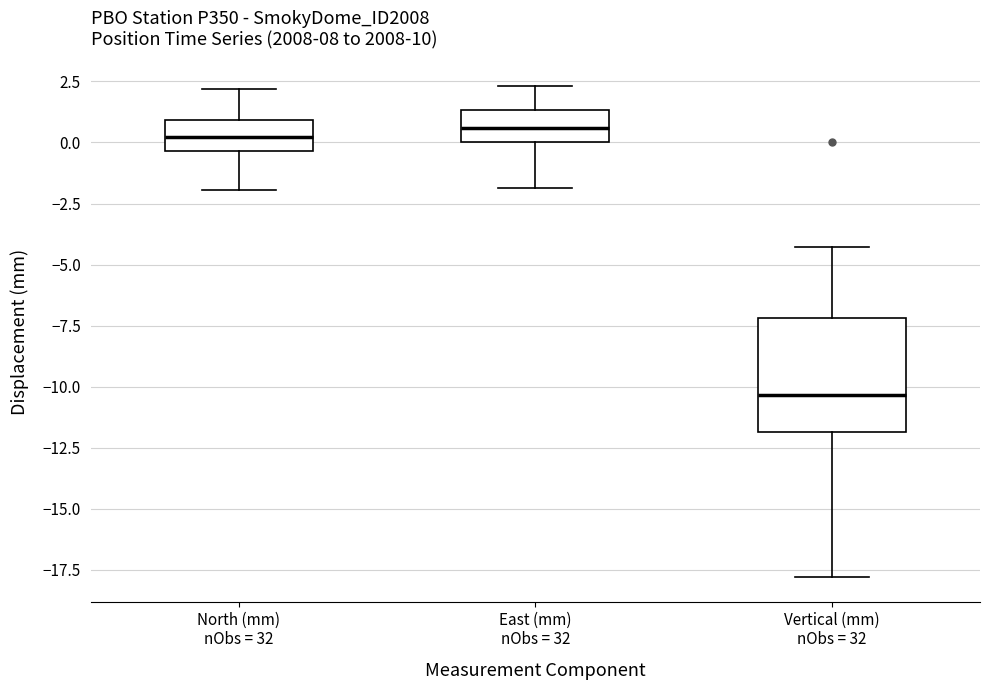

Reading left to right, transcribe this box plot: for each box, give where its median line is, the range the box spans, and where its two whiskers end, as read against the y-axis. The values are not printed on the chart, so give them approximately, as read against the axis.

North (mm) nObs = 32: median 0.0, box -0.5 to 1.0, whiskers -2.0 to 2.0
East (mm) nObs = 32: median 0.5, box 0.0 to 1.5, whiskers -2.0 to 2.5
Vertical (mm) nObs = 32: median -10.5, box -12.0 to -7.0, whiskers -18.0 to -4.5